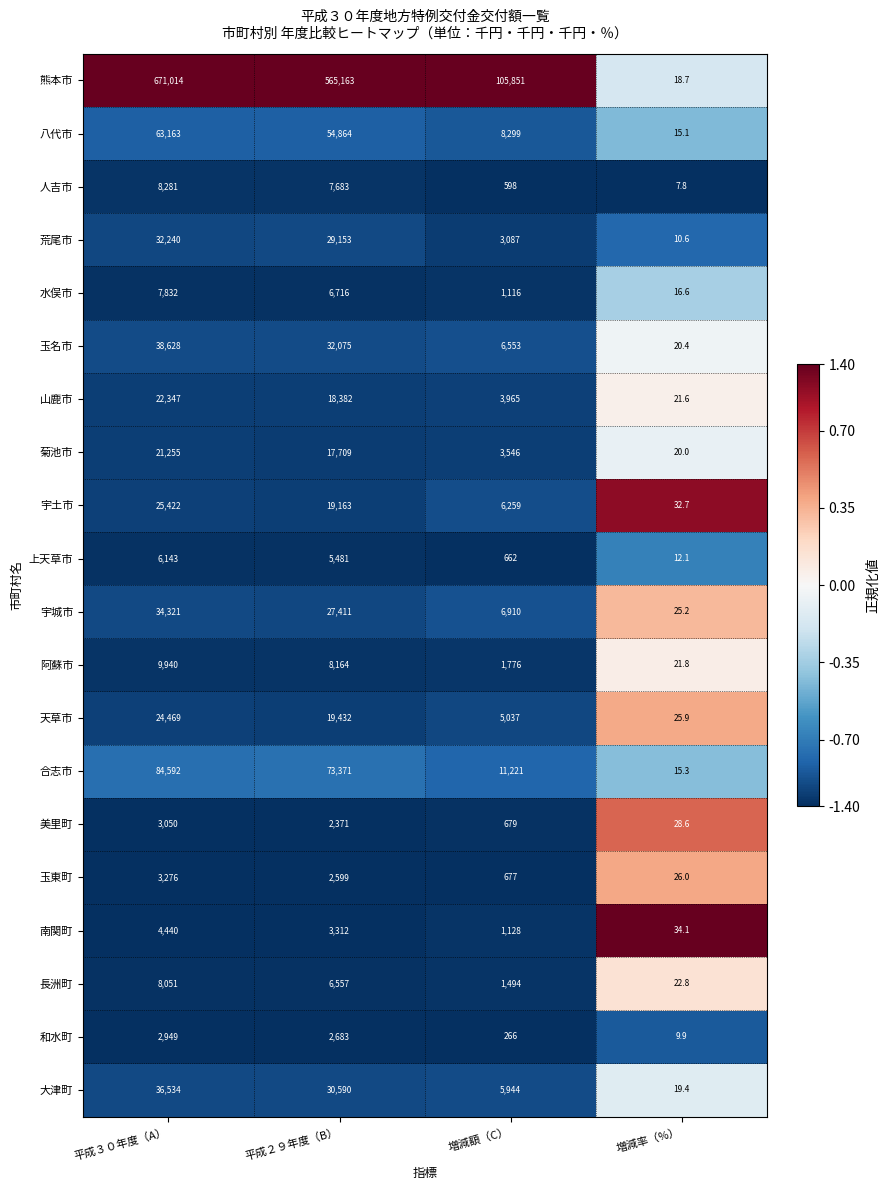

At which label does 菊池市 reach its minimum?

増減率（%）